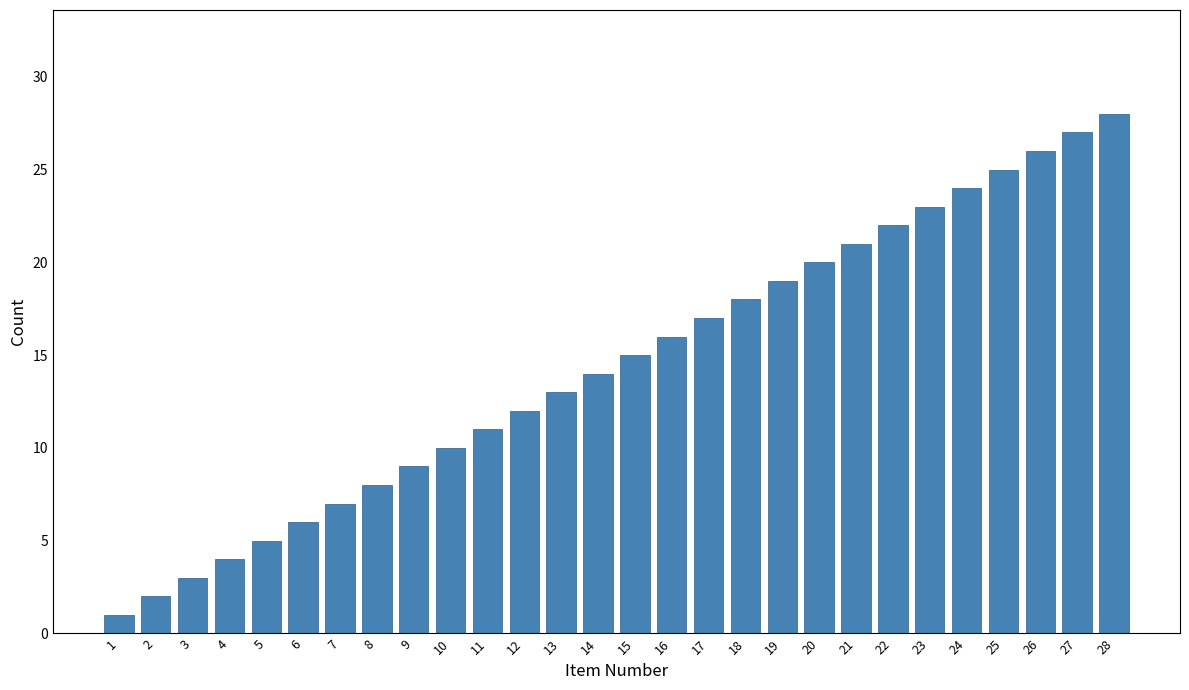

The chart shows a value of 12 at 20. True or false?

False